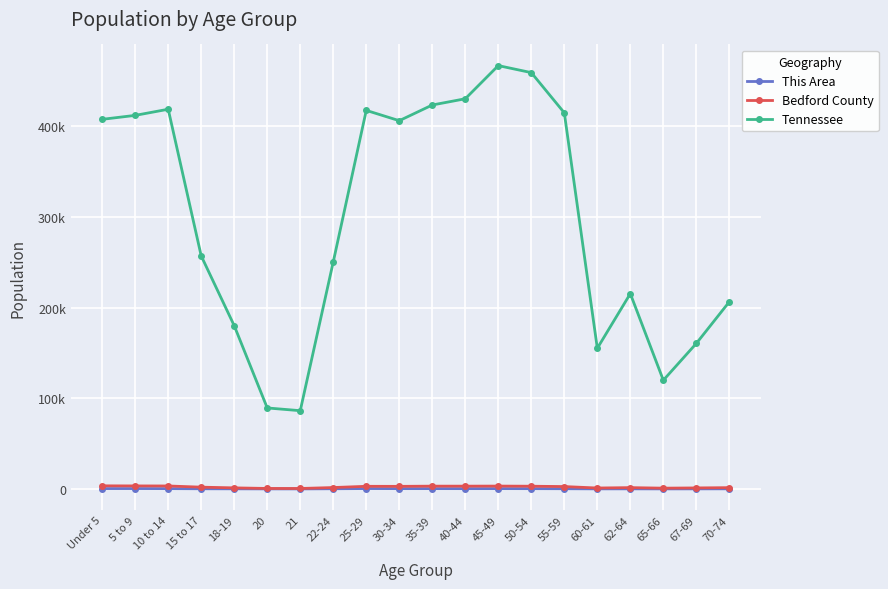

Reading right to left, transcribe all the data shown in this chart.

This Area: 167	119	91	143	117	261	339	383	357	378	365	444	232	77	91	155	210	375	435	421
Bedford County: 1435	1134	881	1460	1035	2642	3023	3162	3089	3099	2877	2926	1556	528	559	1199	1978	3294	3351	3446
Tennessee: 206536	160594	119944	215489	155235	414991	459349	467087	430508	423622	406314	417683	250508	86356	89380	180120	257066	418941	412181	407813